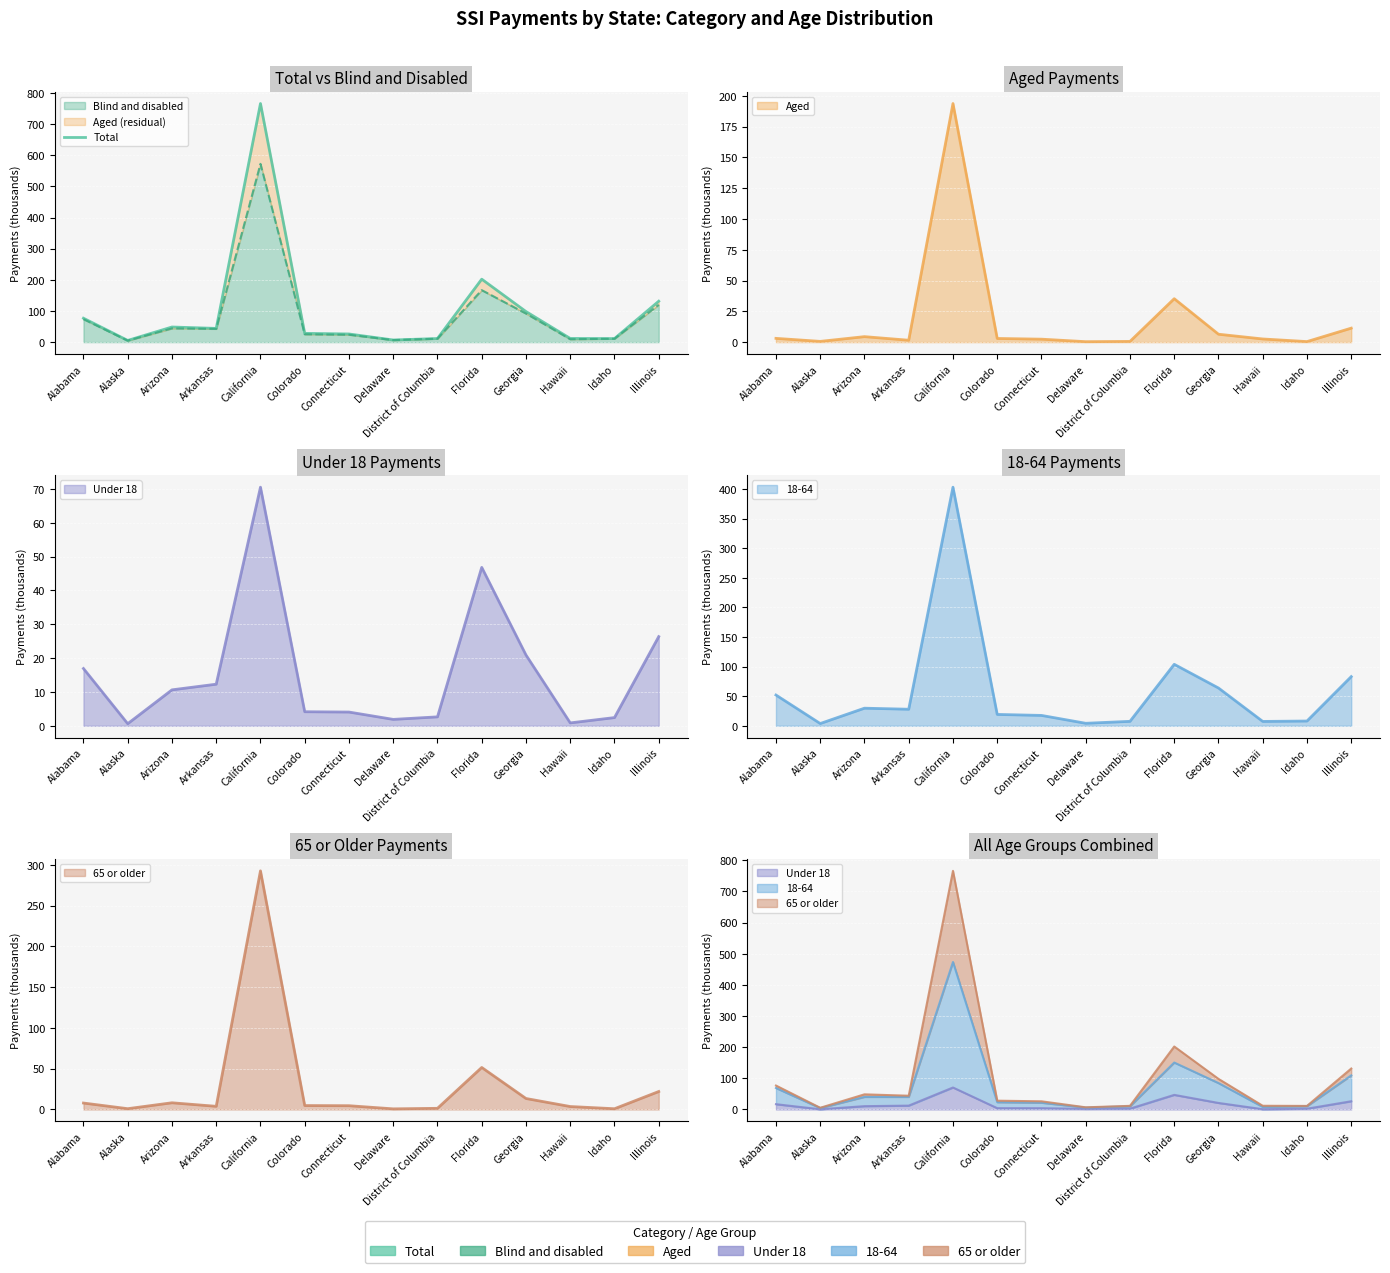

Reading left to right, list all the values displayed in this chart.

Alabama=76.8	Alaska=5.4	Arizona=48.6	Arkansas=44.1	California=766.3	Colorado=28.2	Connecticut=26.2	Delaware=6.9	District of Columbia=11.6	Florida=202.2	Georgia=98.2	Hawaii=11.8	Idaho=11.4	Illinois=131.4